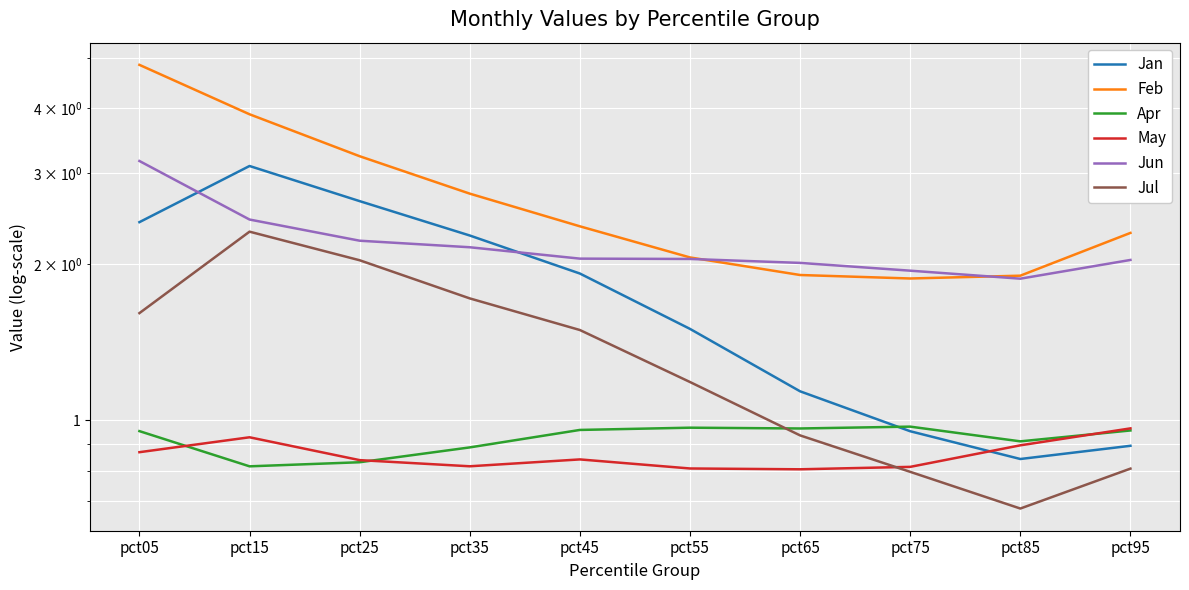

At which category does Apr reach its first local peak?

pct55